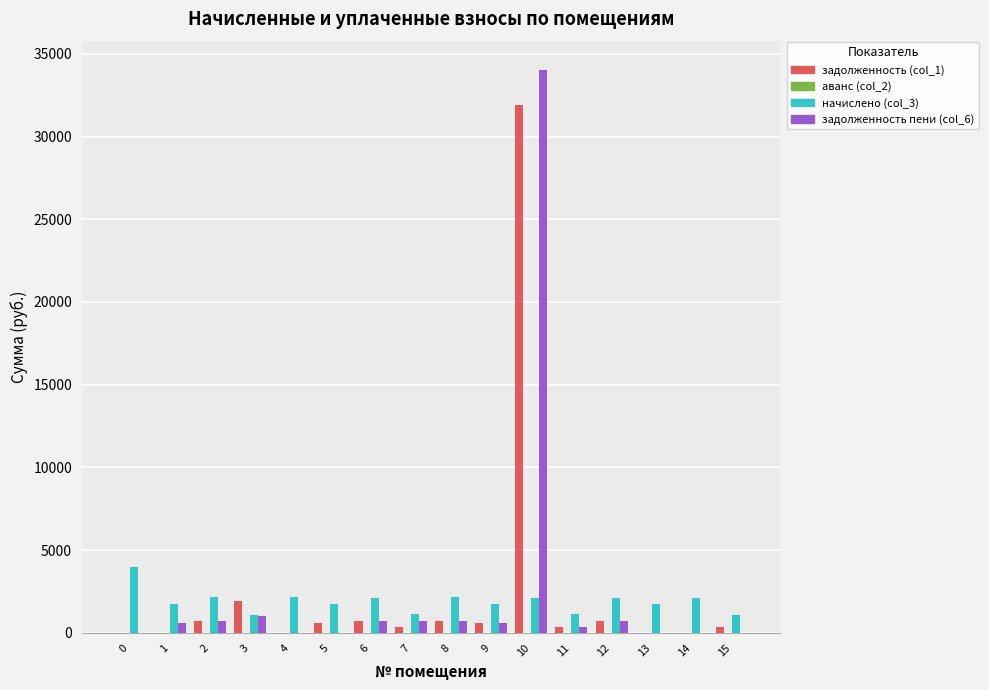

At which category is the sum across all series the highest?

10